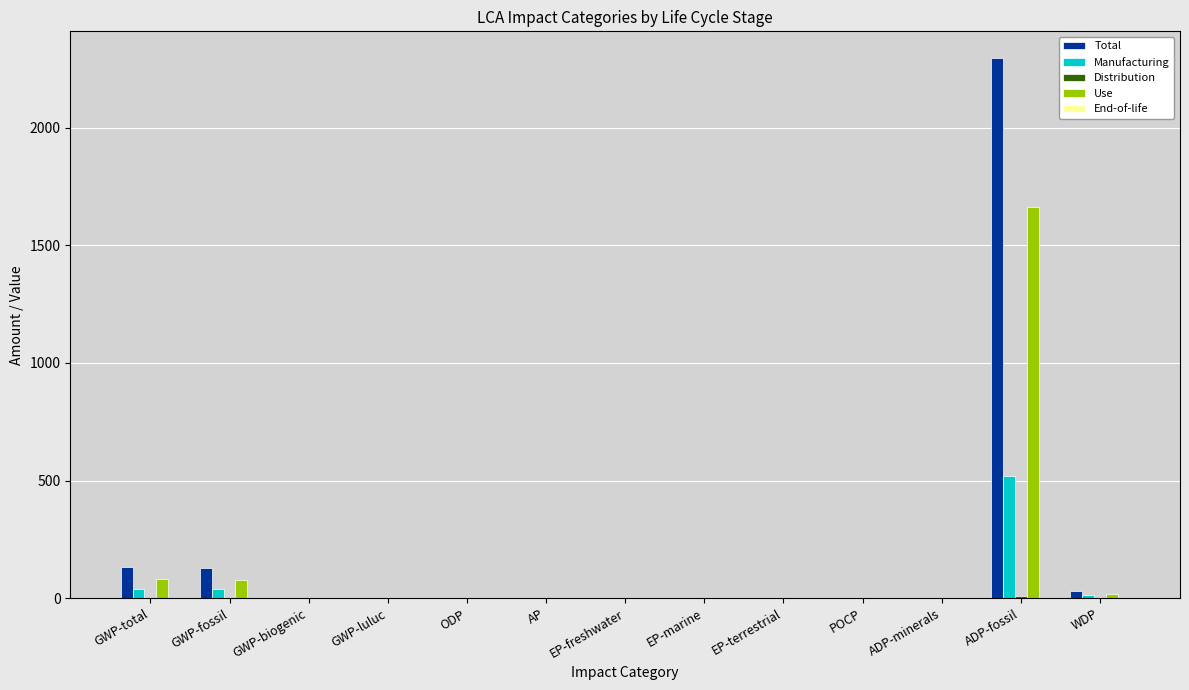

What is the sum of all Manufacturing values?

615.2